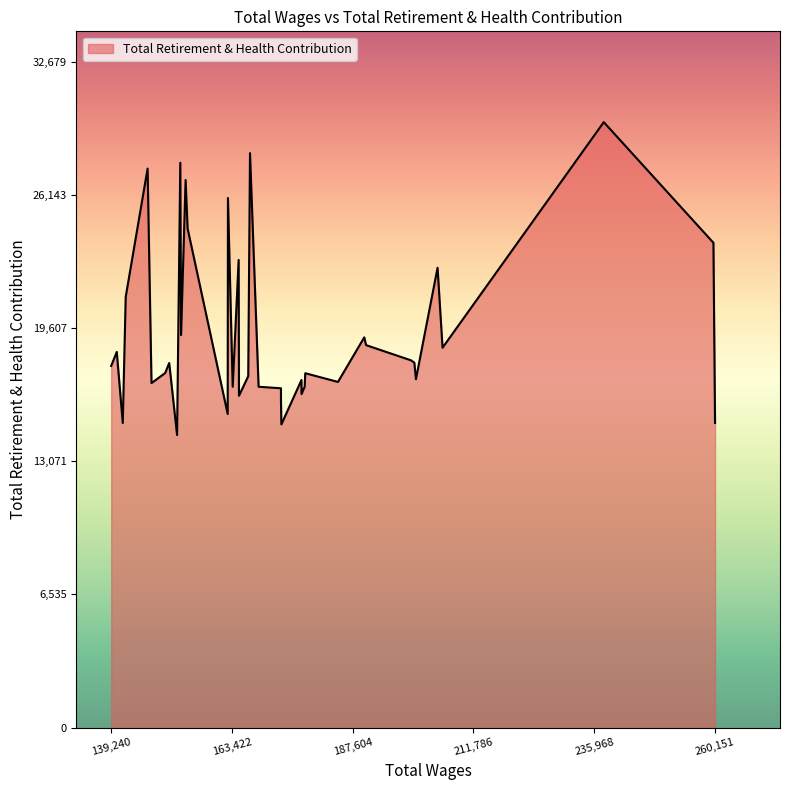

What is the average value?

19336